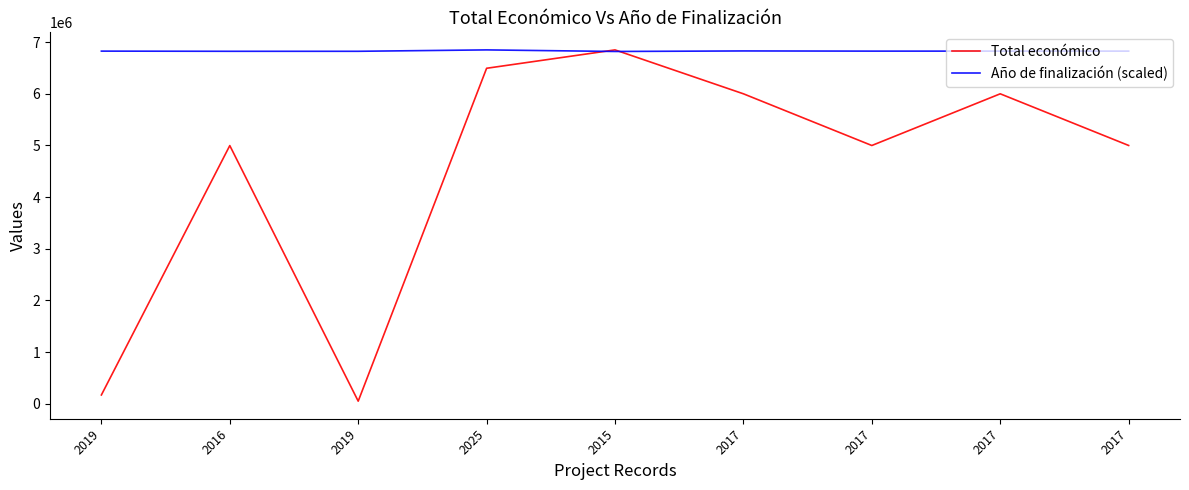

List the labels in order of Total económico value, smallest first.

2019, 2019, 2016, 2017, 2017, 2017, 2017, 2025, 2015